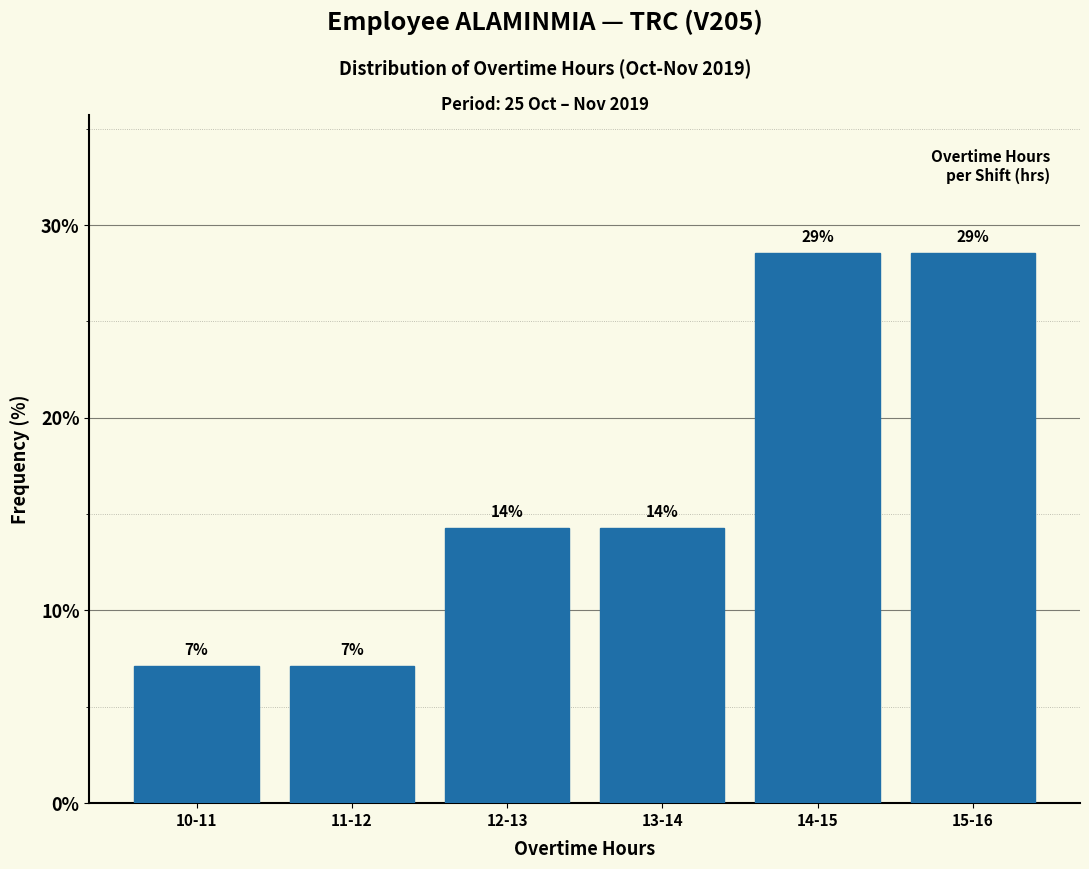

Does the chart contain any negative values?

No